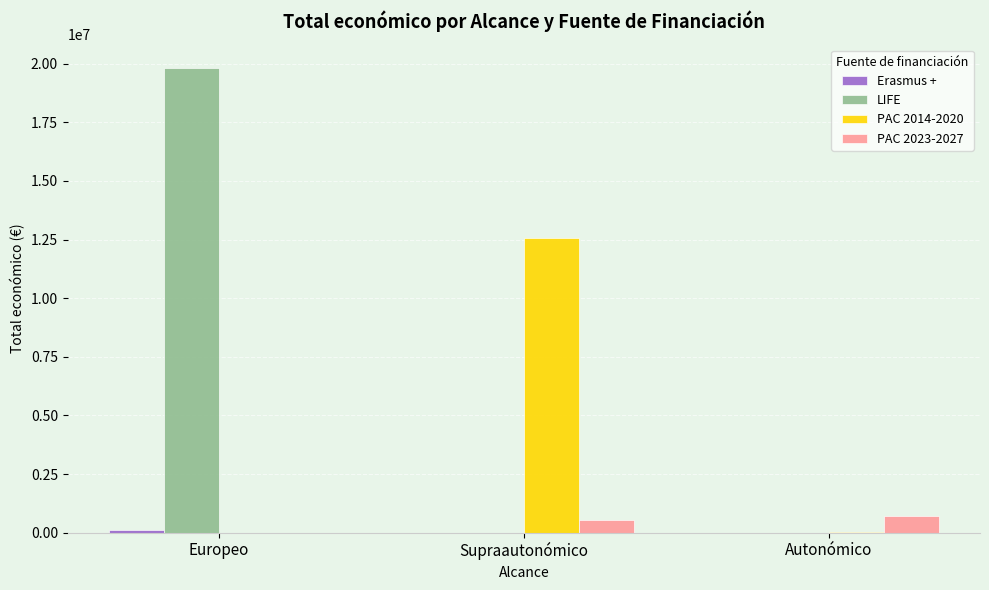

What is the total value across all series at Supraautonómico?

13128655